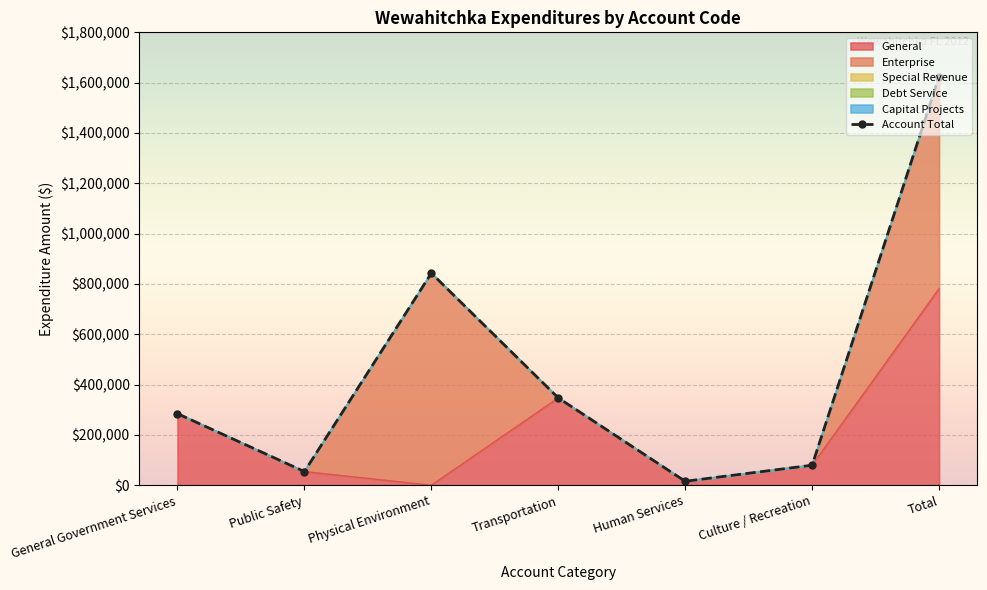

How many values in General are above zero?

6